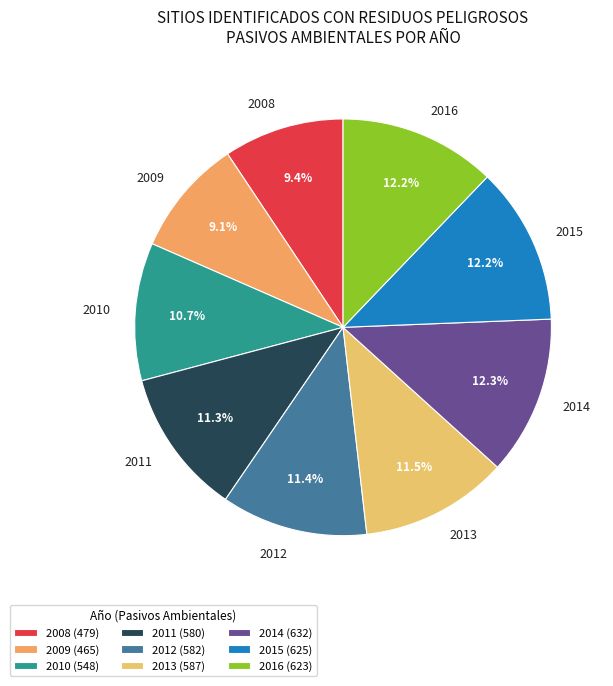

True or false: 2012 accounts for 11% of the total.

True